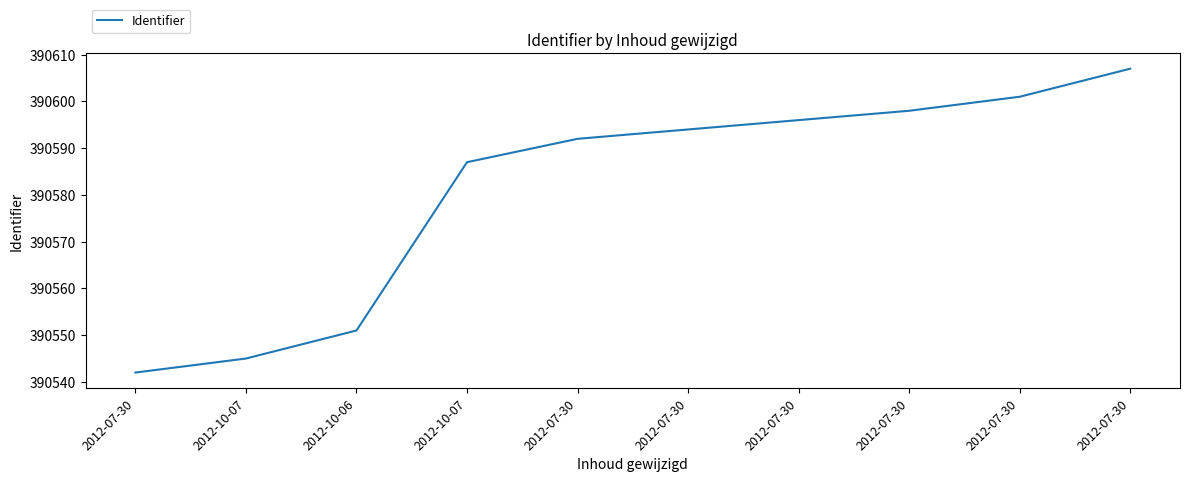

At which label does the data first exceed 390594?

2012-07-30